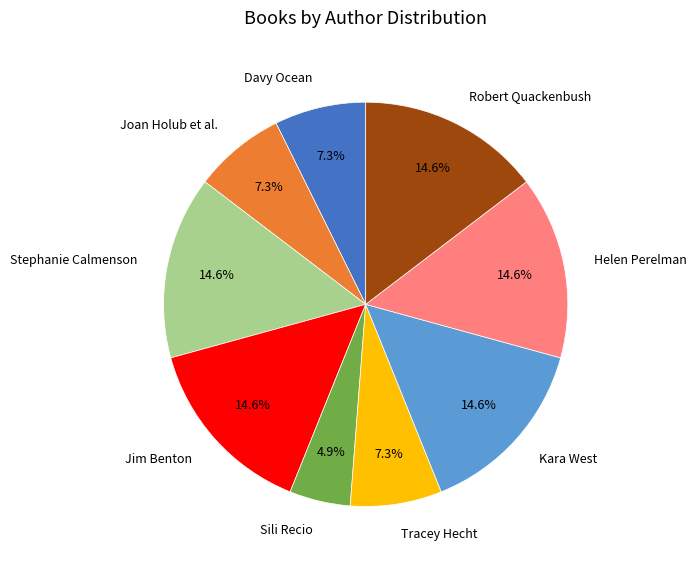

Is there a majority slice in this chart?

No